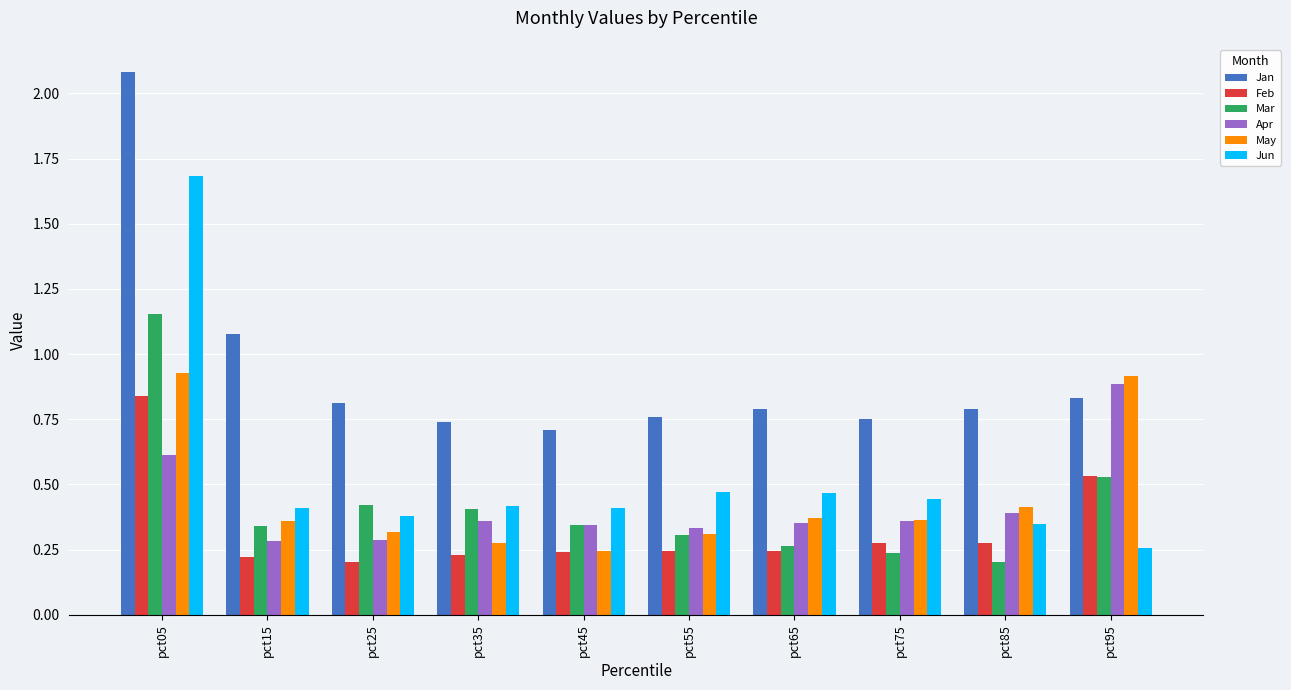

Between pct15 and pct45, which series saw the biggest shift?

Jan